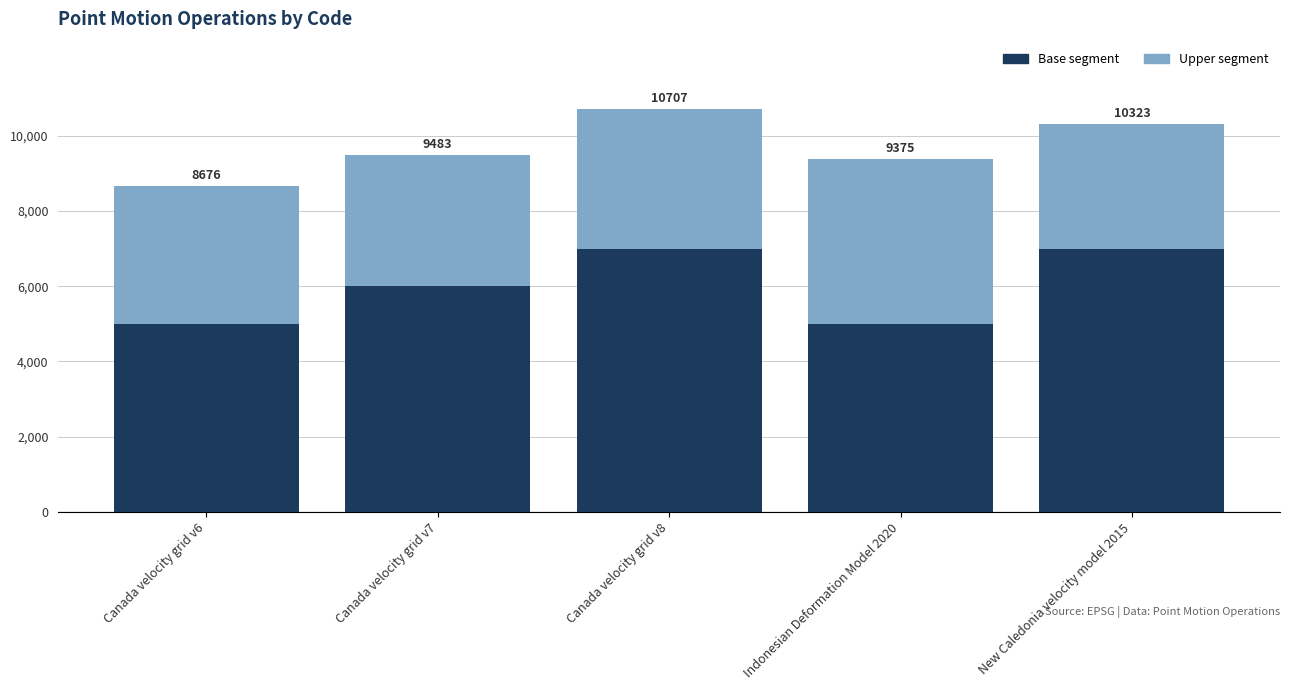

What are all the series names shown in the legend?

Base segment, Upper segment